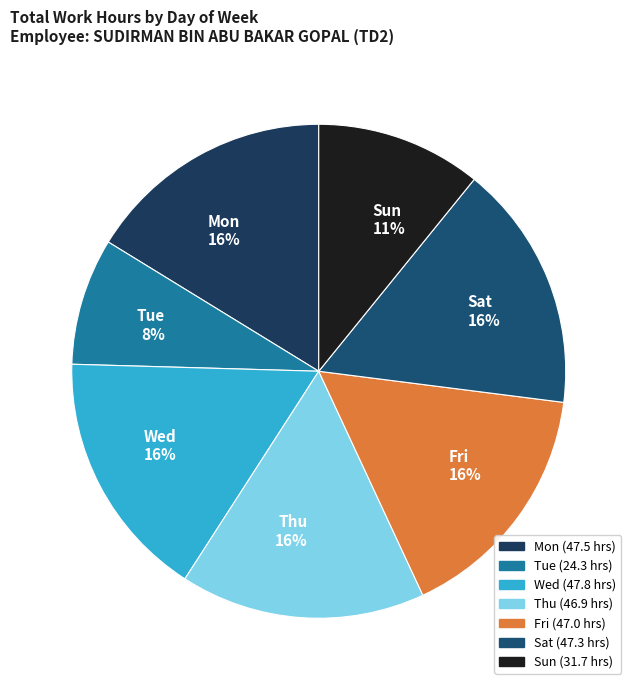

True or false: Tue accounts for 14% of the total.

False